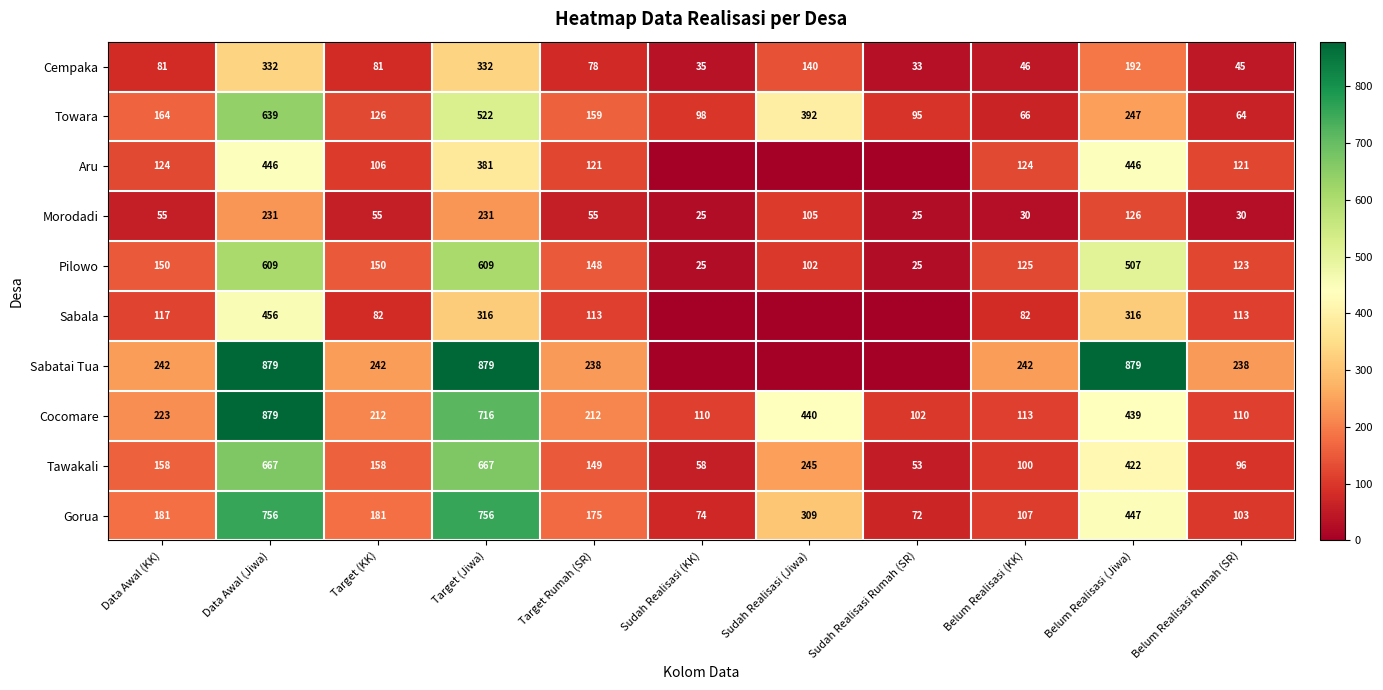

Count the number of data series in this chart.

10